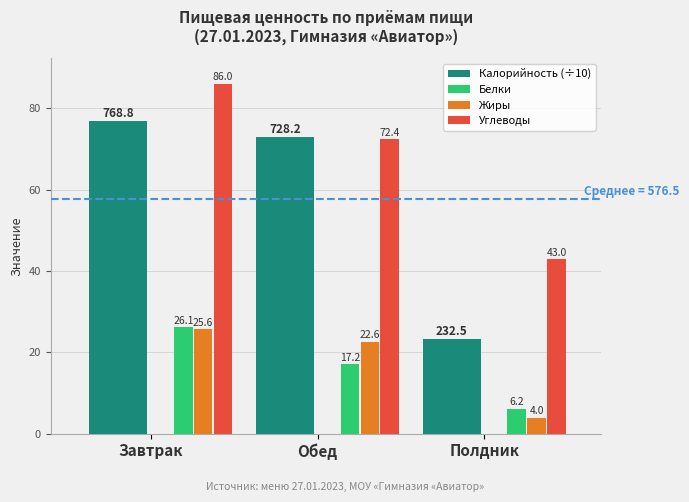

What are all the series names shown in the legend?

Калорийность (÷10), Белки, Жиры, Углеводы